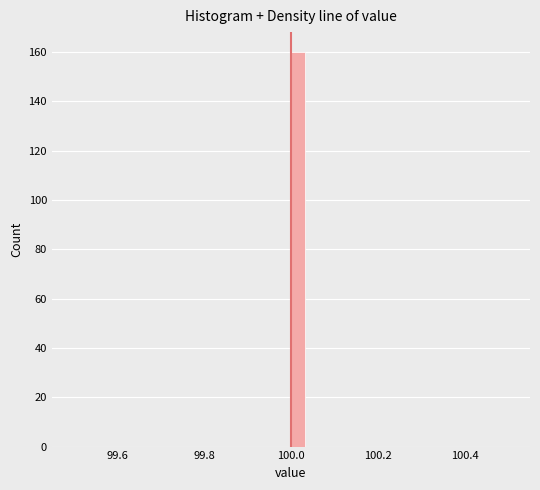

Read against the x-axis, roughly where is the centre of the tallest bar?

100.02